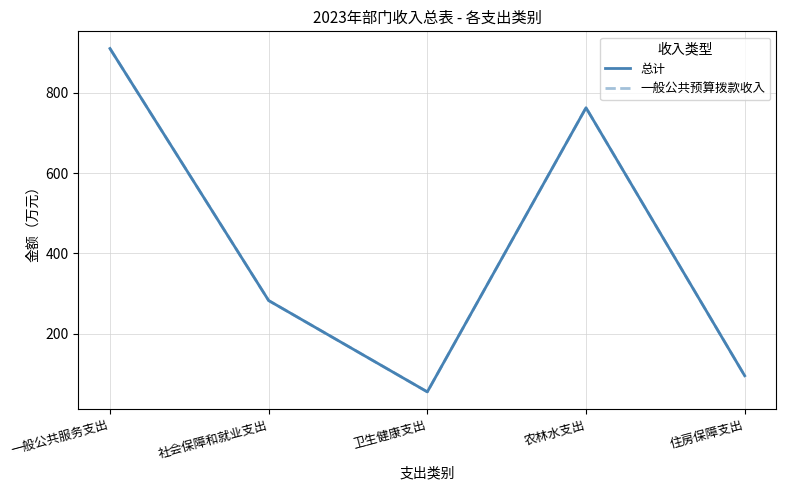

True or false: 一般公共预算拨款收入 and 总计 cross at least once.

False